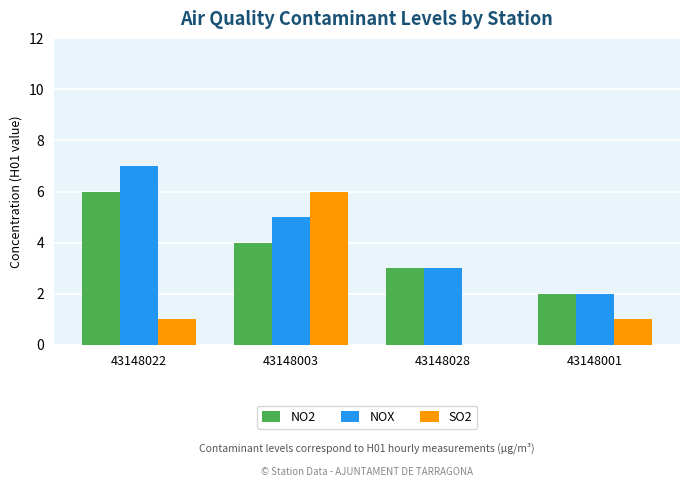

At which category does the chart reach its peak across all series?

43148022